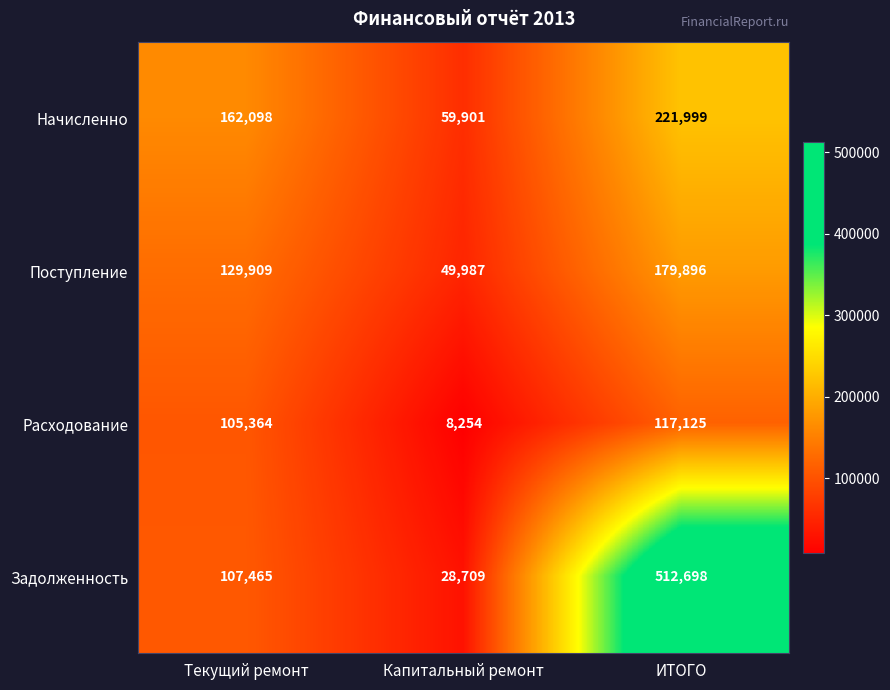

Rank the series at Капитальный ремонт from highest to lowest value.

Начисленно, Поступление, Задолженность, Расходование